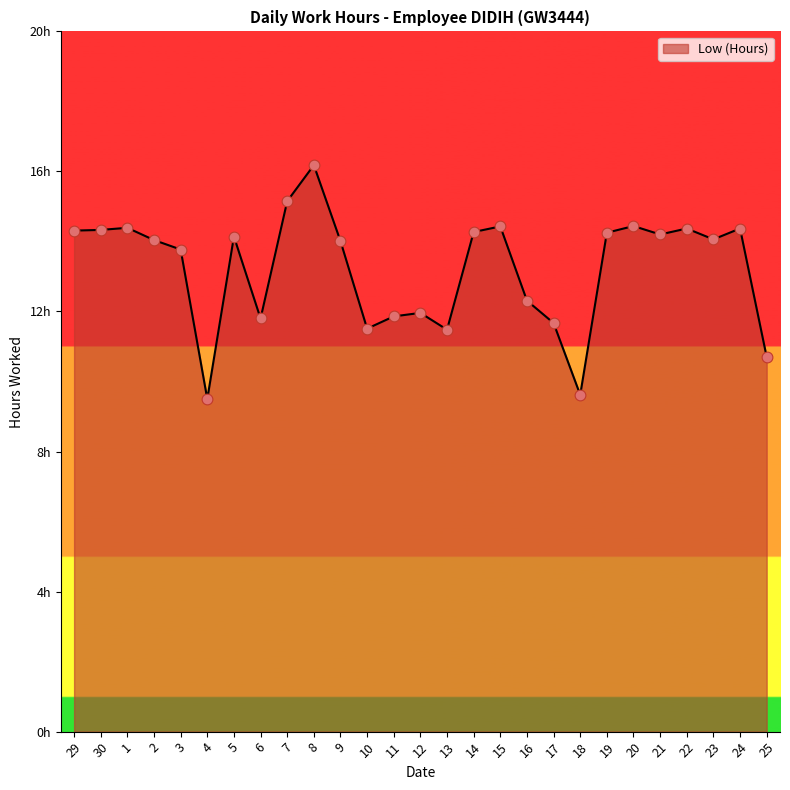

Approximately how many times larger is the value at 17 compared to 15?

0.8